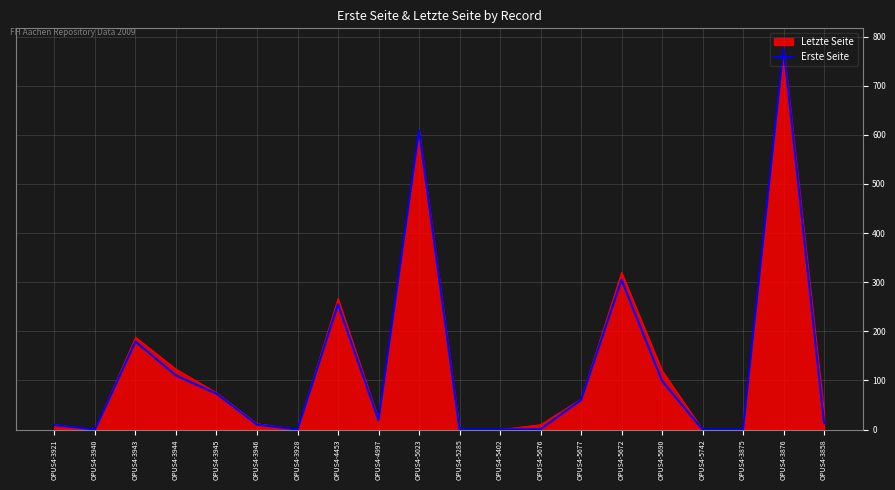

True or false: Letzte Seite has a value of 81 at OPUS4-3944.

False